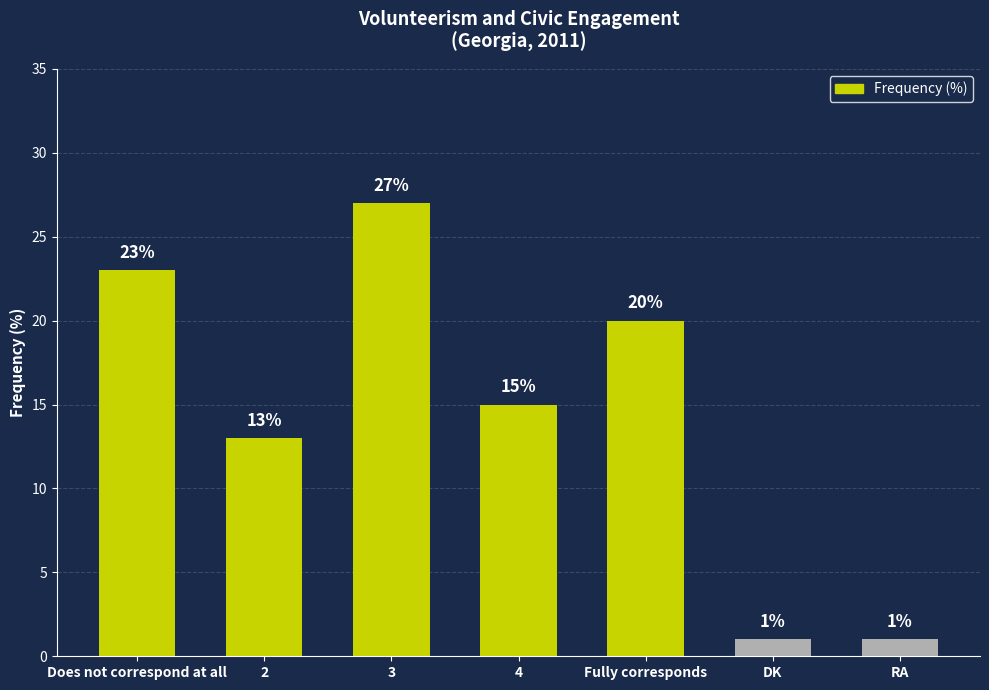

Read the value at 4, to the nearest 10.

20